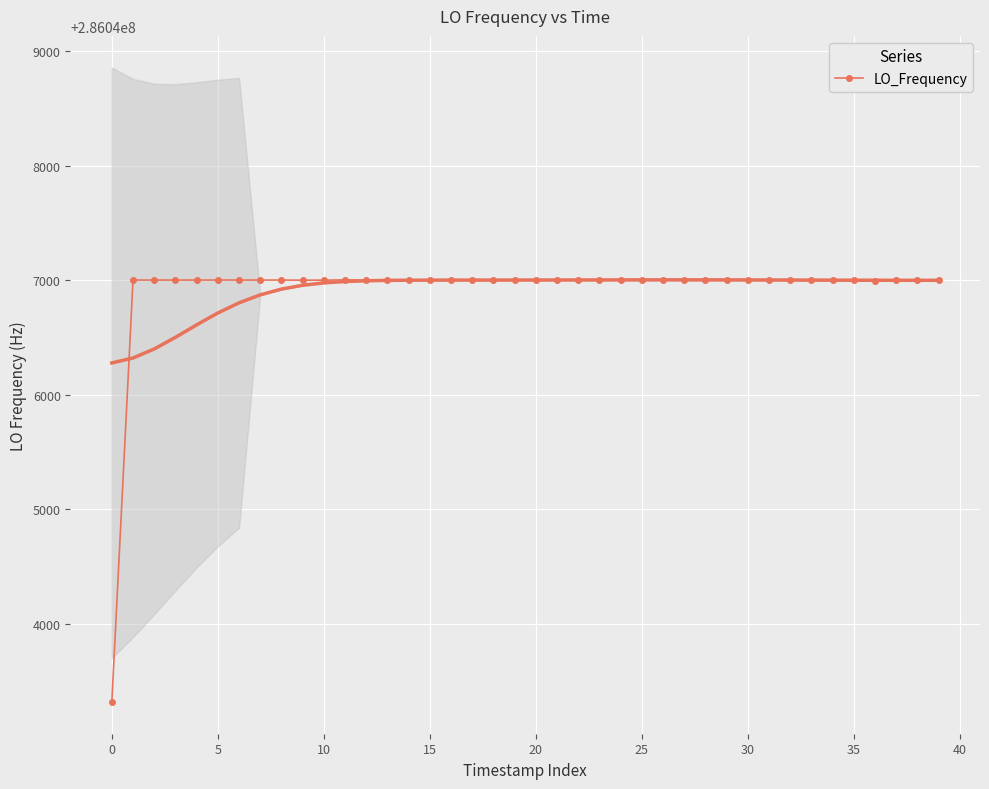

What is the highest value of the LO_Frequency series?

286047005.9